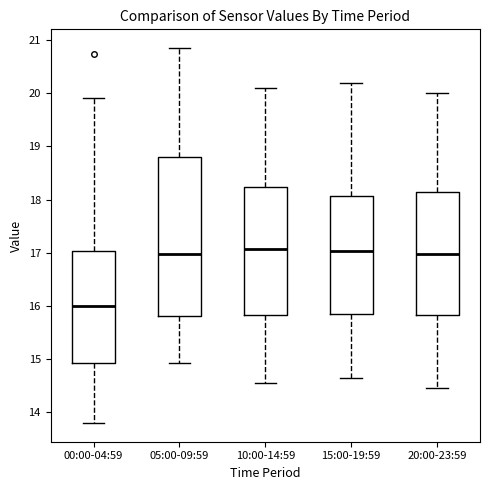

Reading left to right, transcribe this box plot: for each box, give where its median line is, the range the box spans, and where its two whiskers end, as read against the y-axis. The values are not printed on the chart, so give them approximately, as read against the axis.

00:00-04:59: median 16.0, box 14.9 to 17.0, whiskers 13.8 to 19.9
05:00-09:59: median 17.0, box 15.8 to 18.8, whiskers 14.9 to 20.9
10:00-14:59: median 17.1, box 15.8 to 18.2, whiskers 14.6 to 20.1
15:00-19:59: median 17.0, box 15.9 to 18.1, whiskers 14.7 to 20.2
20:00-23:59: median 17.0, box 15.8 to 18.1, whiskers 14.5 to 20.0